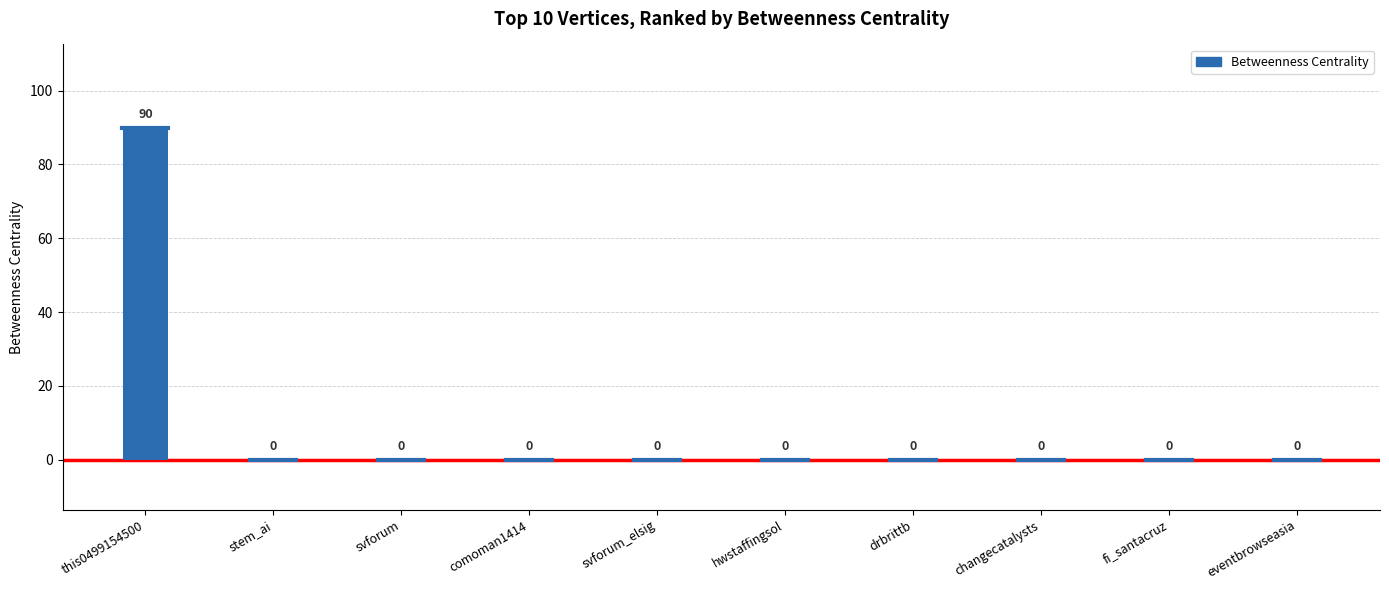

Reading right to left, what are all the values shown in this chart?

eventbrowseasia=0	fi_santacruz=0	changecatalysts=0	drbrittb=0	hwstaffingsol=0	svforum_elsig=0	comoman1414=0	svforum=0	stem_ai=0	this0499154500=90